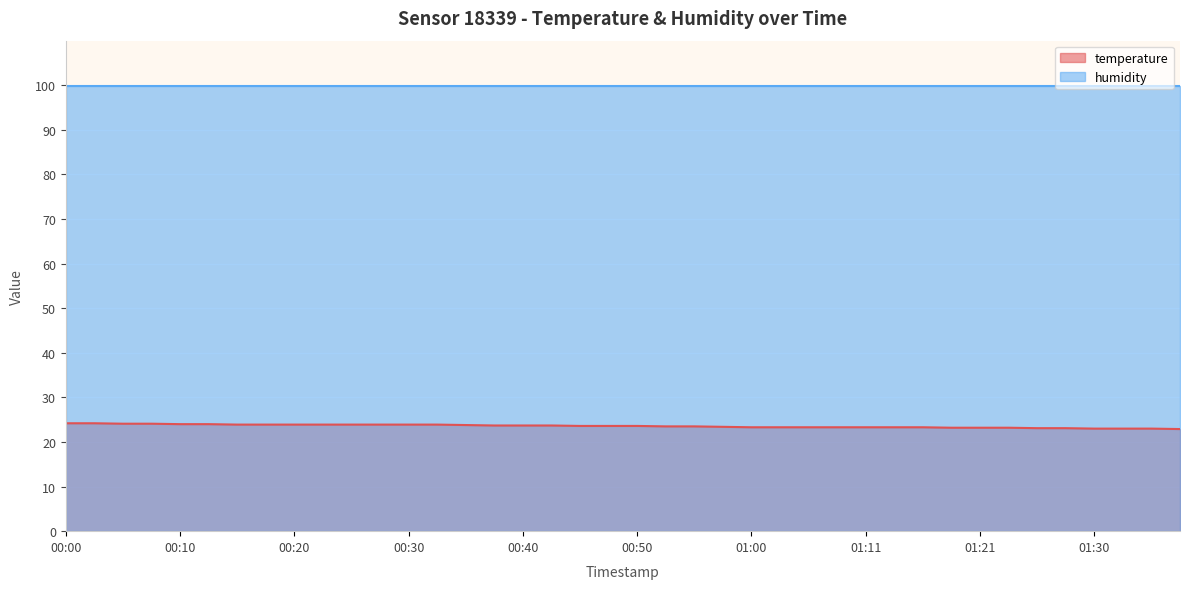

How many data points are above 23?

36